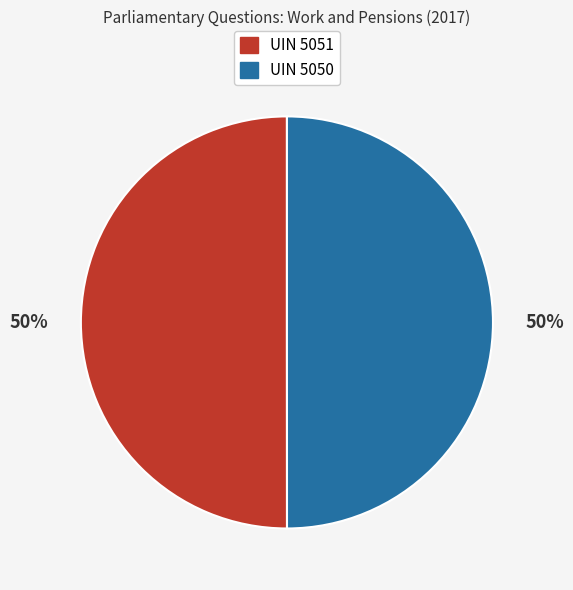

Count the number of slices in the pie.

2